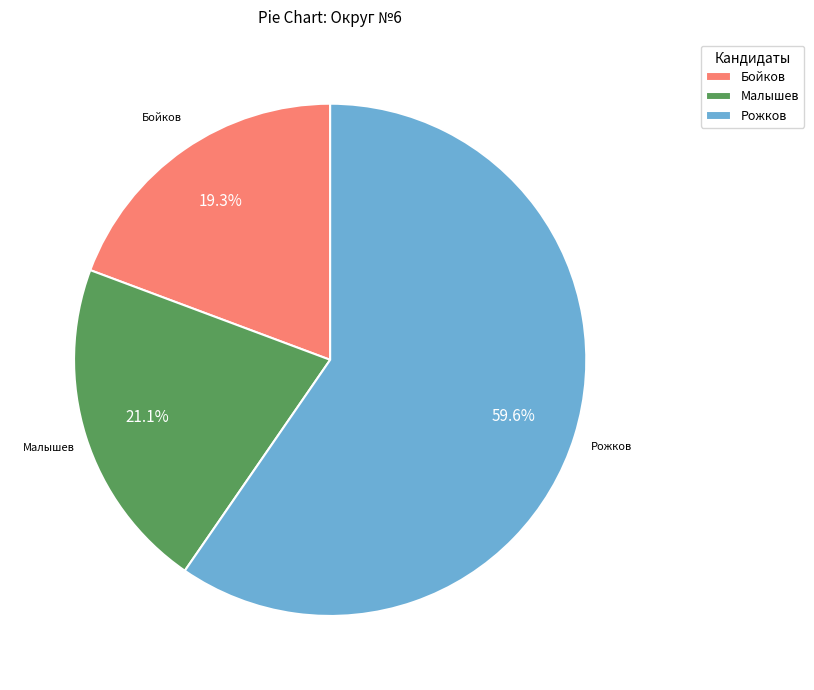

What percentage do Рожков and Малышев together represent?

80.7%